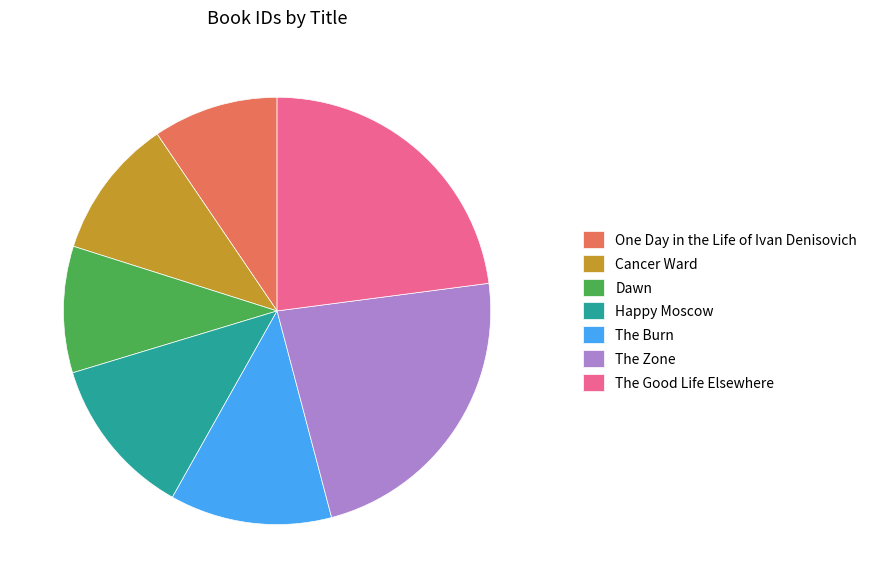

Between Happy Moscow and The Good Life Elsewhere, which is larger?

The Good Life Elsewhere